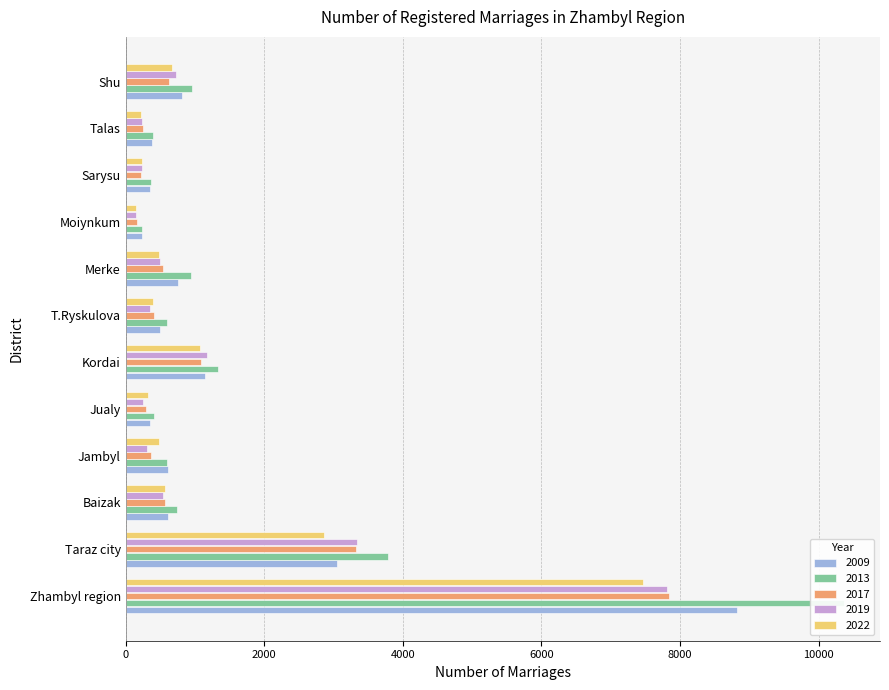

Which series has the largest total across all categories?

2013